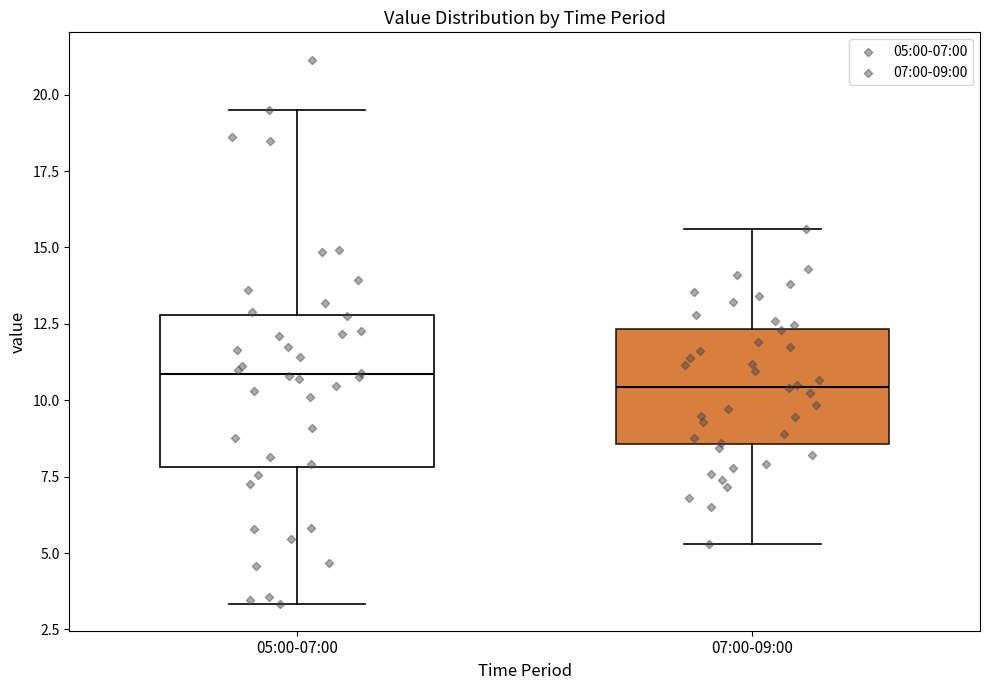

Where is the upper edge of the box for 07:00-09:00 on the y-axis? The values are not printed on the chart, so give them approximately, as read against the axis.

12.5